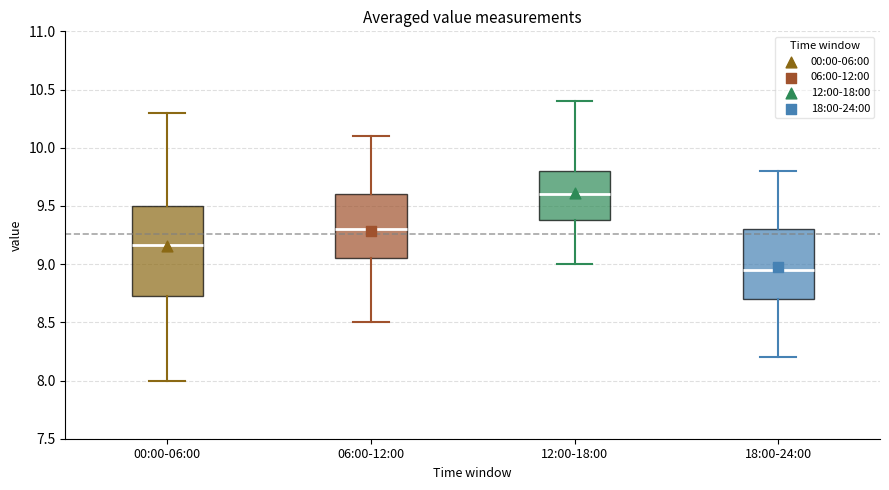

Where does the lower whisker of the box for 12:00-18:00 end on the y-axis? The values are not printed on the chart, so give them approximately, as read against the axis.

9.00